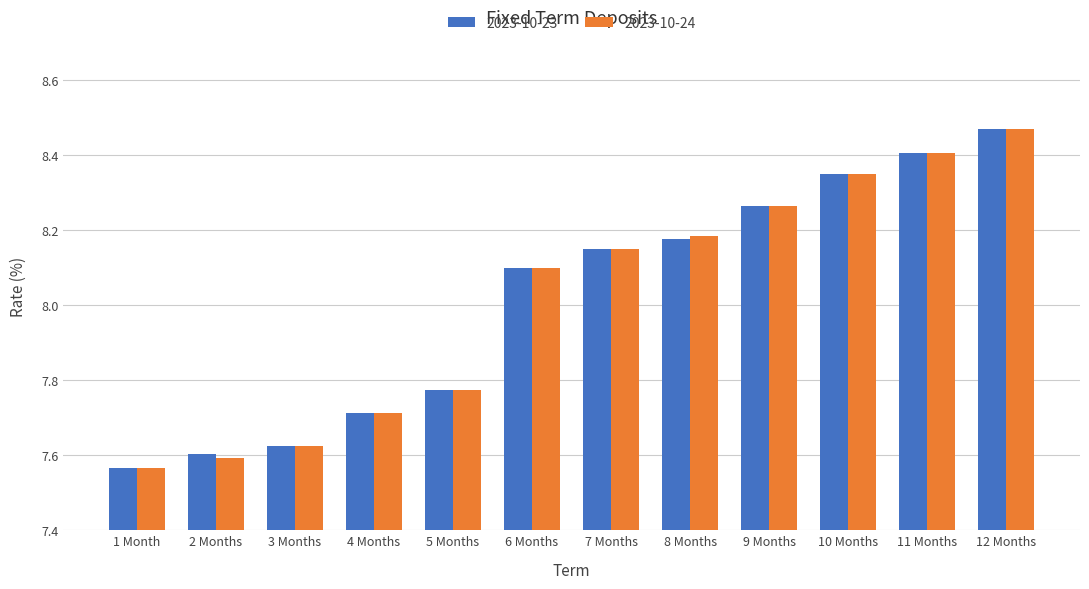

Which category has the lowest value across all series?

1 Month